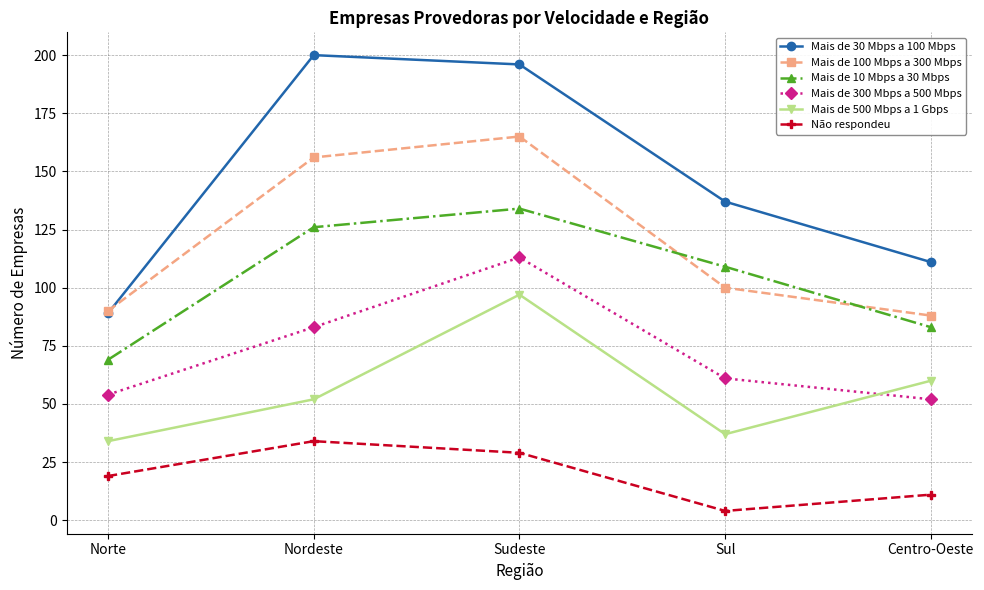

What is the difference between the Mais de 500 Mbps a 1 Gbps values at Centro-Oeste and Sudeste?

37